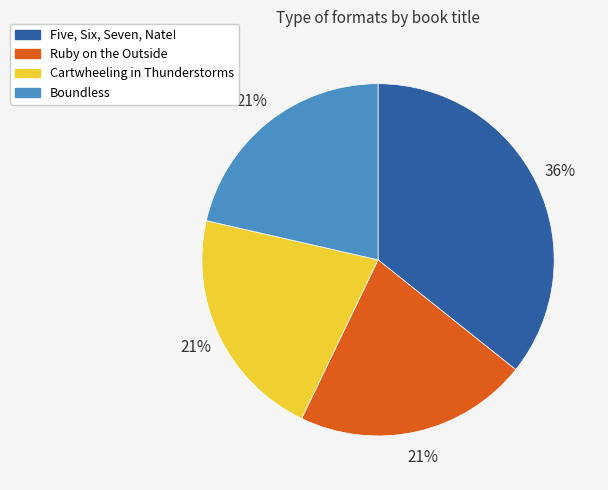

Does Ruby on the Outside account for over 50% of the chart?

No